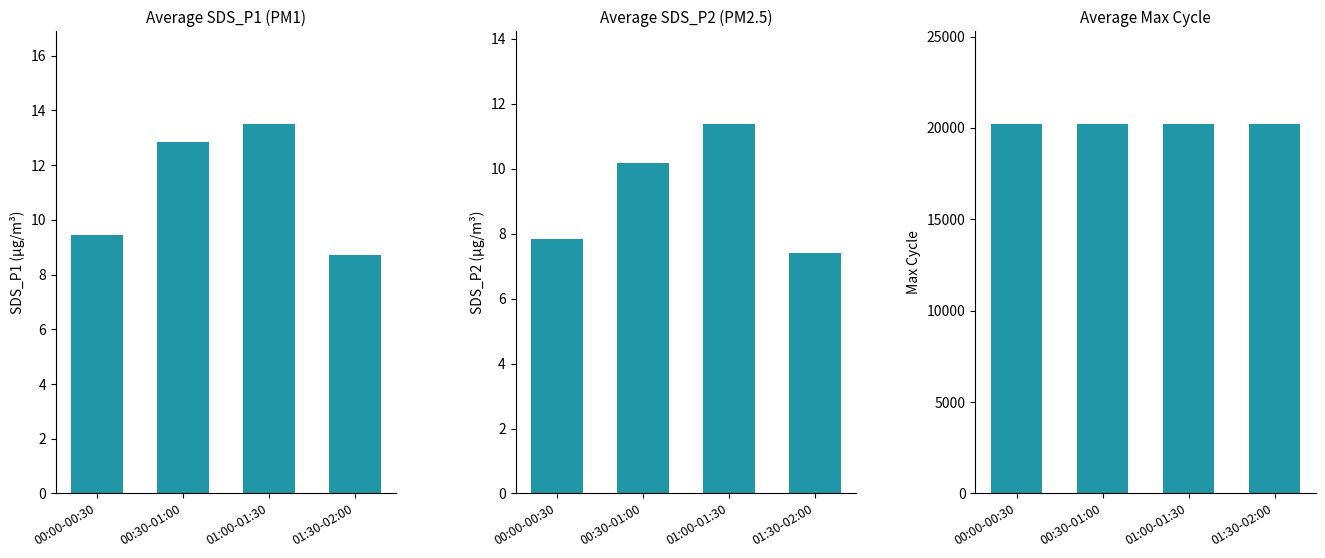

Is the value of Avg Max_cycle at 00:00-00:30 greater than the value of Avg SDS_P1 at 00:30-01:00?

Yes